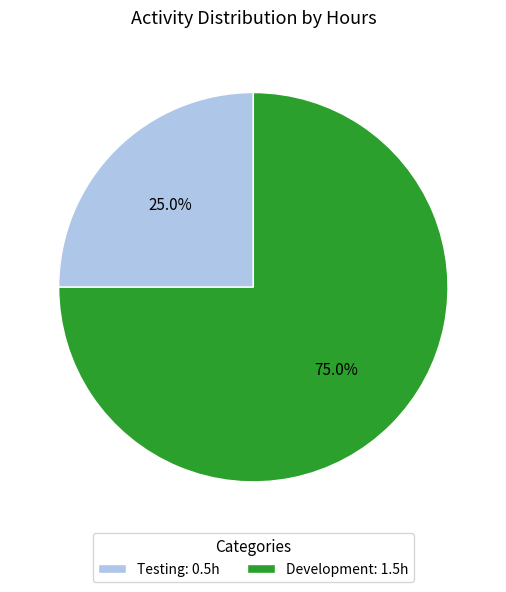

Is it true that Development is 81% of the pie?

False